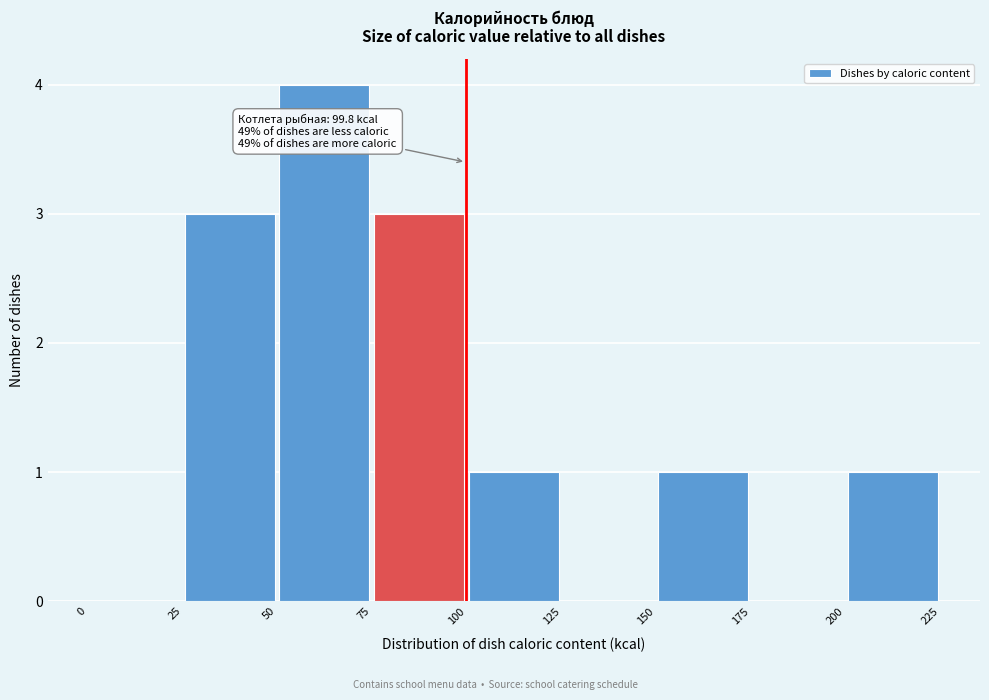

Over which range of the x-axis is the bar tallest?

50 to 75